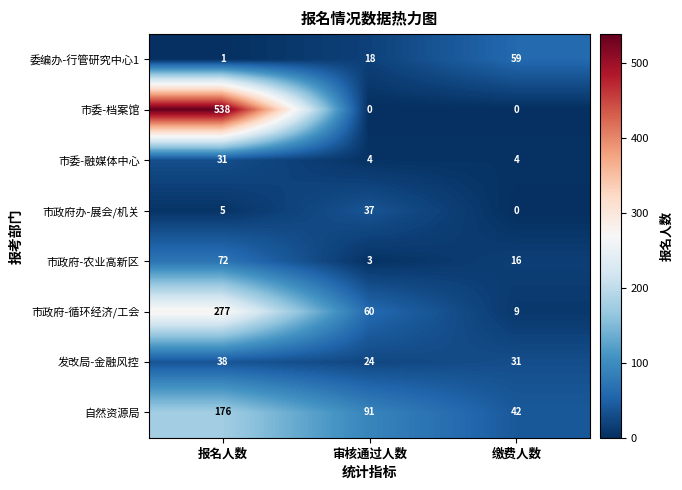

What is the spread (max minus min) of values at 缴费人数?

59